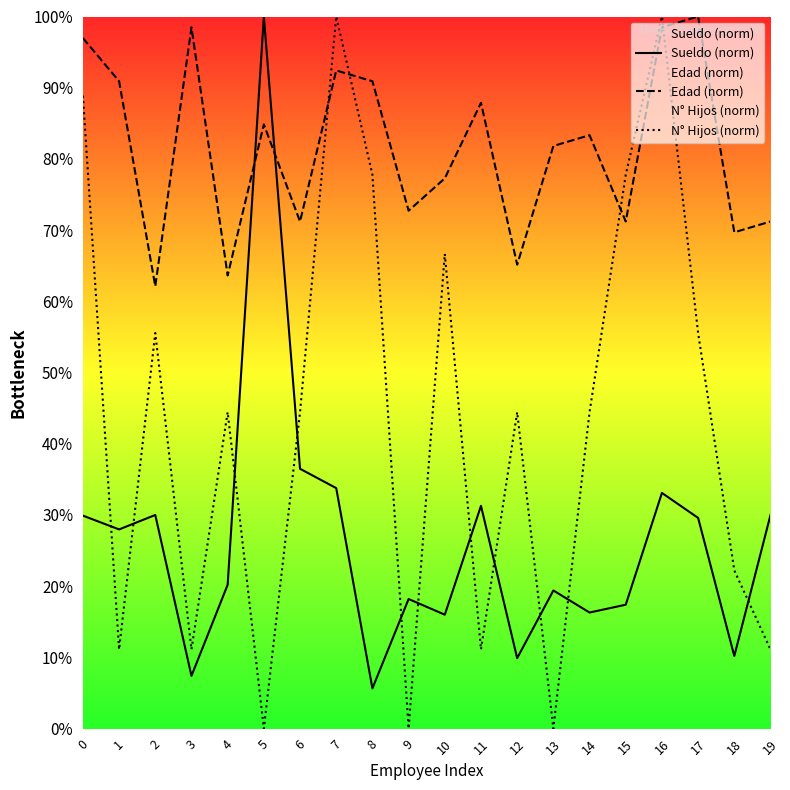

What are all the series names shown in the legend?

Sueldo (norm), Edad (norm), N° Hijos (norm)